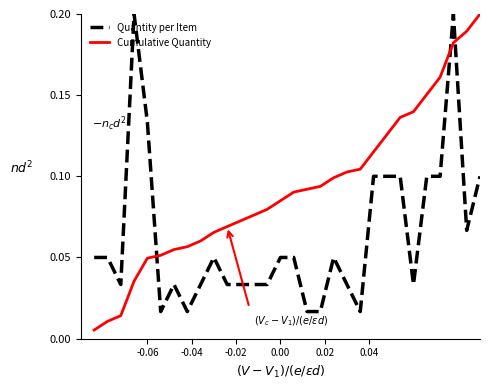

After their last crossing, which series has the higher values: Quantity per Item or Cumulative Quantity?

Cumulative Quantity